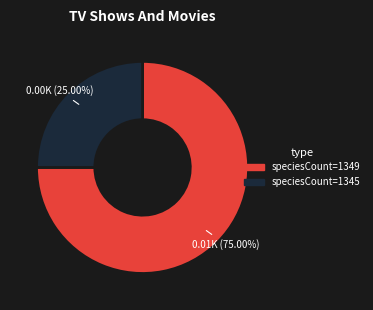

To the nearest percent, what is the average slice percentage?

50%